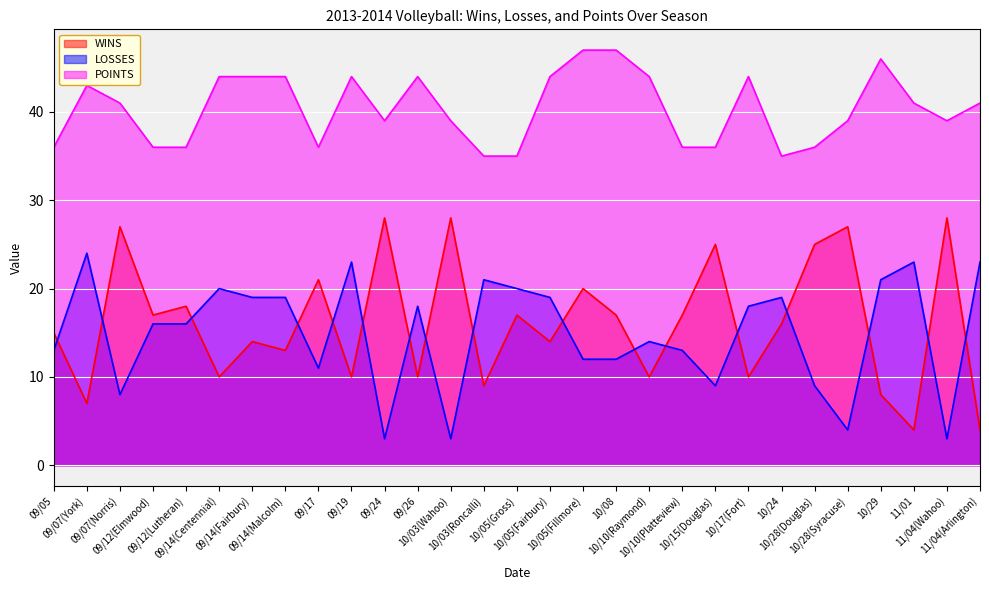

True or false: LOSSES and POINTS intersect in this chart.

False